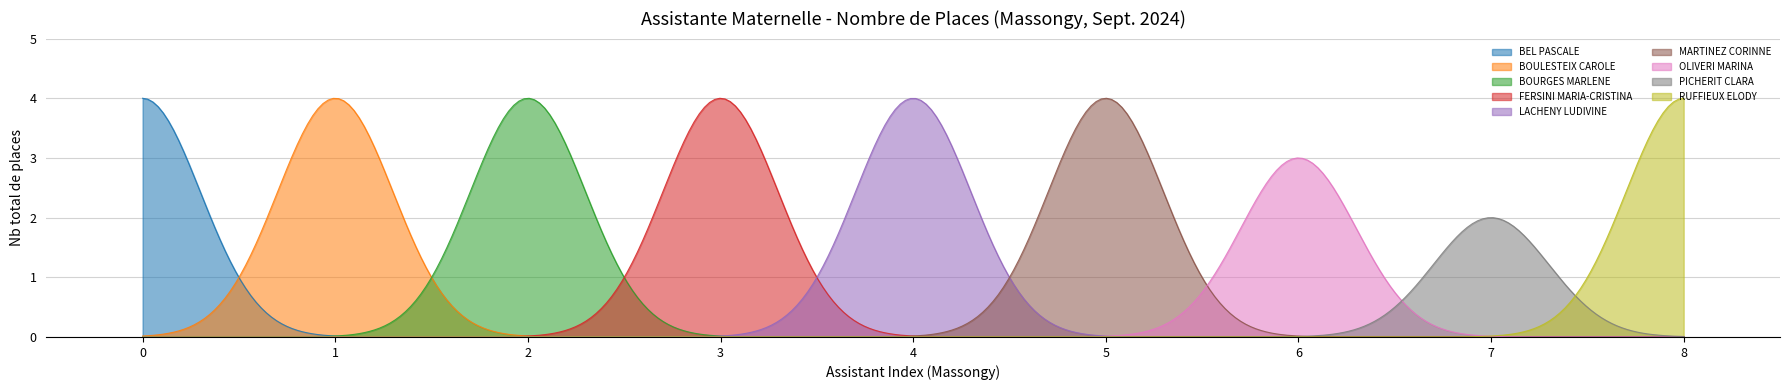

What position from the right is OLIVERI MARINA?

3